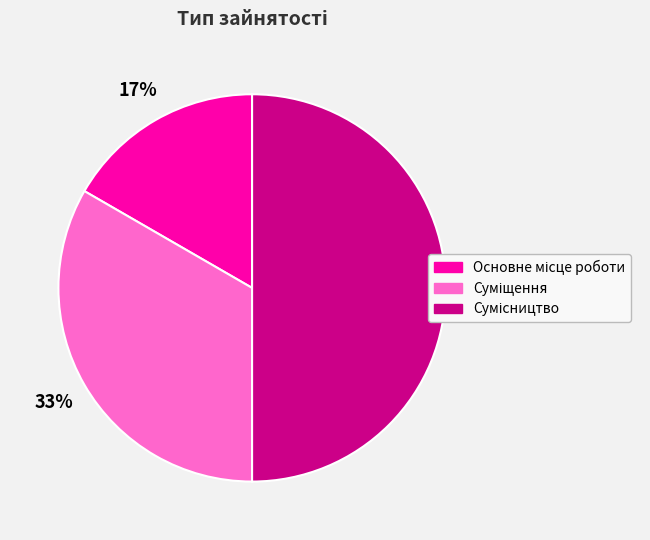

To the nearest percent, what is the average slice percentage?

33%